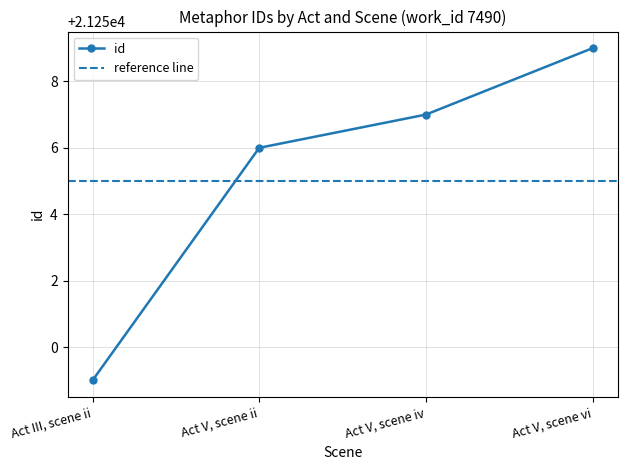

What position from the right is Act V, scene ii?

3